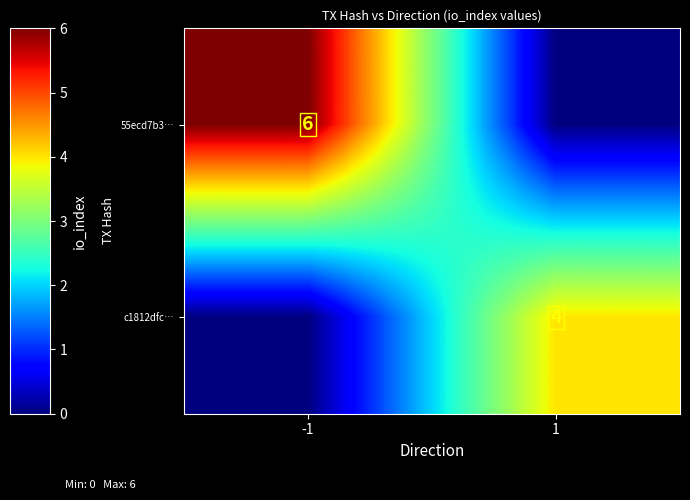

At which category is the sum across all series the highest?

-1